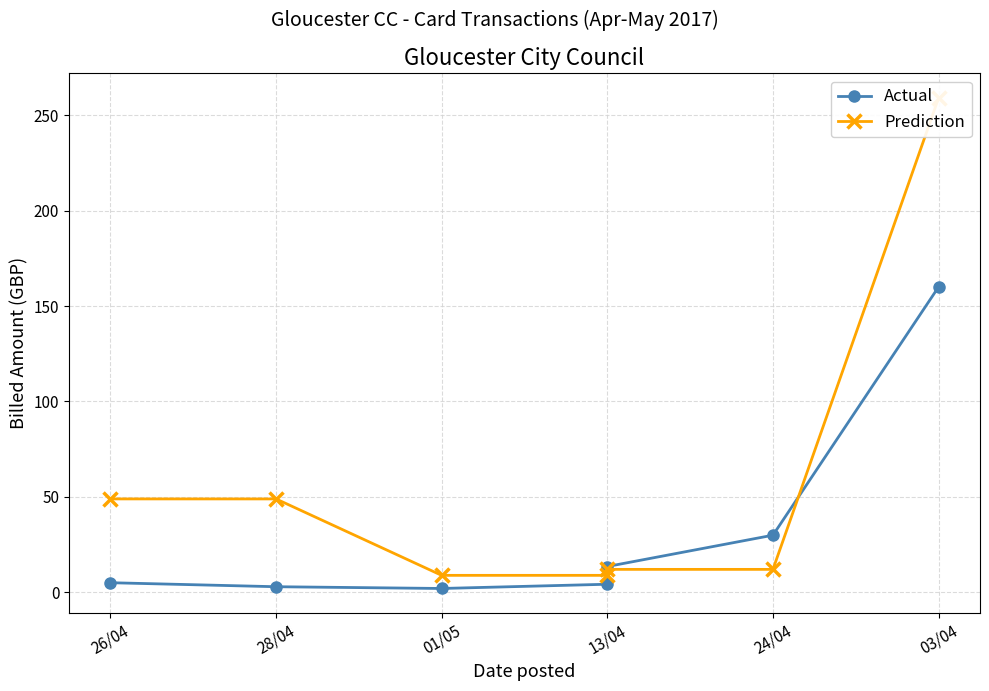

How many values in the Prediction series are below 11?

2